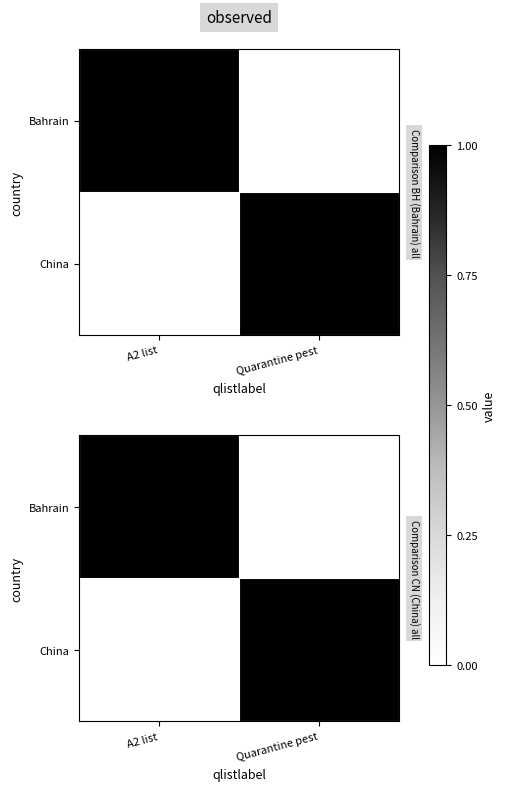

How many positive values does the Bahrain series have?

1